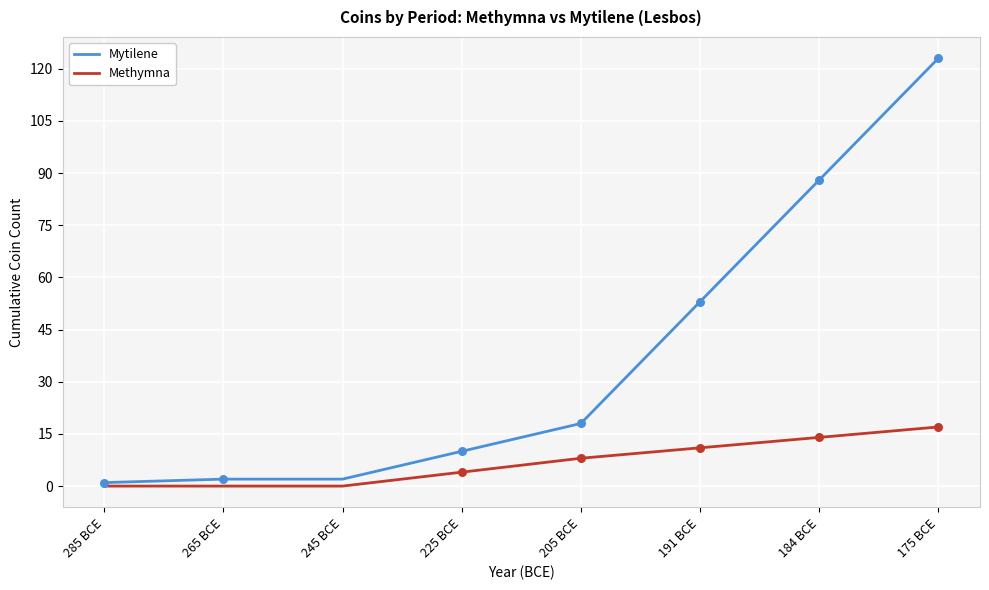

At how many categories does at least one series exceed 13?

4